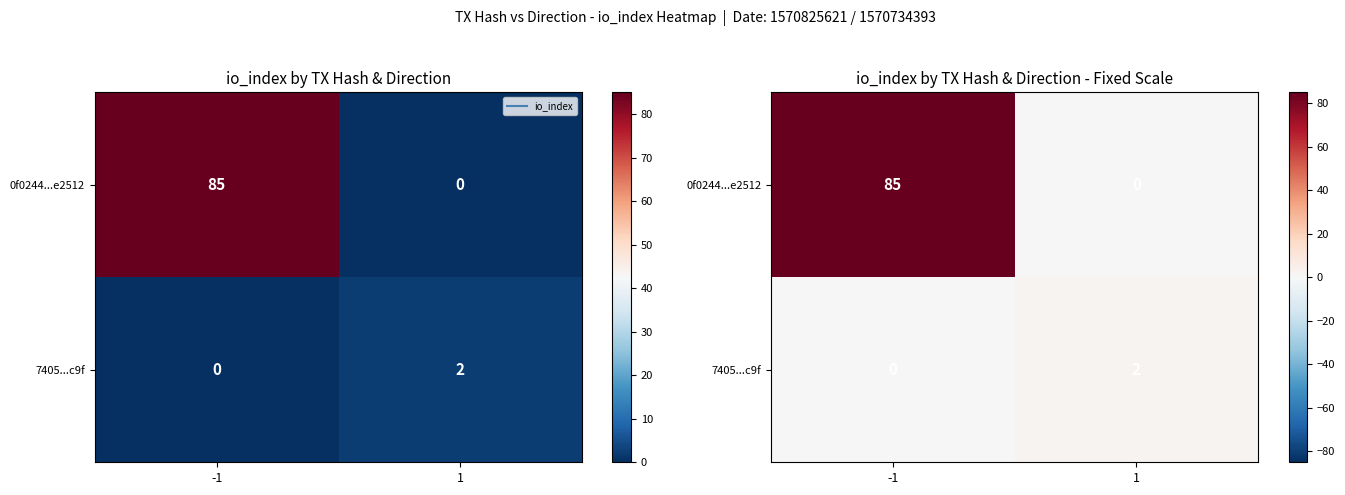

Between -1 and 1, which series saw the biggest shift?

0f0244...e2512